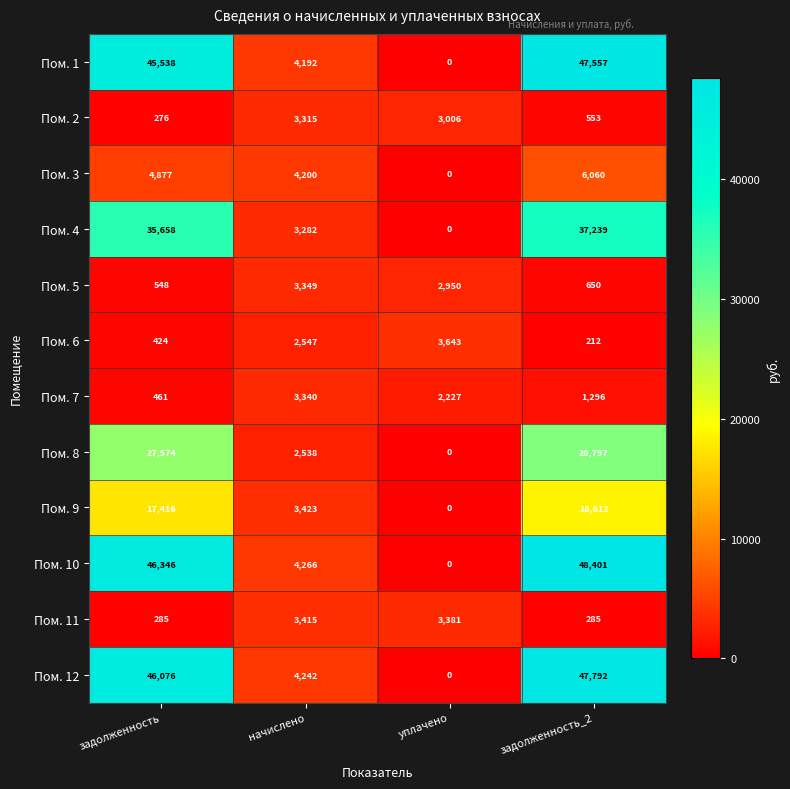

The Пом. 7 series shows 2183 at задолженность_2. True or false?

False